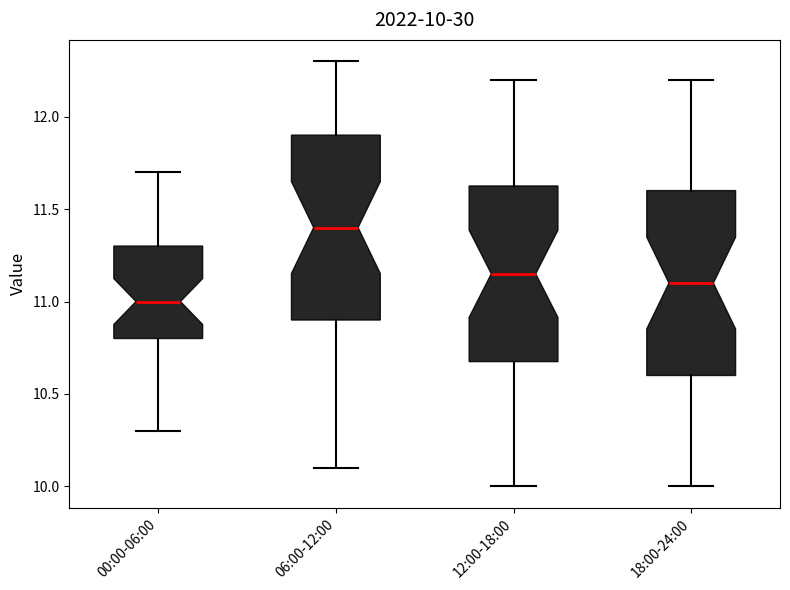

Which box's median line is the lowest?

00:00-06:00